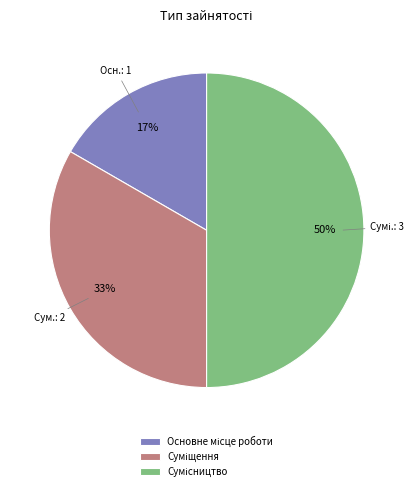

To the nearest percent, what is the difference between the largest and smallest slice percentages?

33%